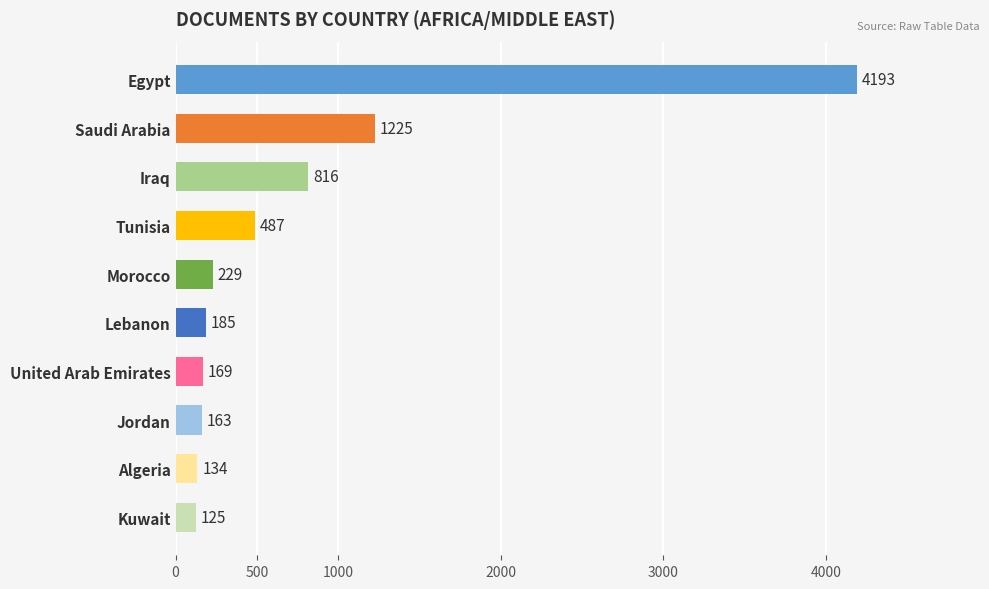

Approximately how many times larger is the value at Kuwait compared to Morocco?

0.5